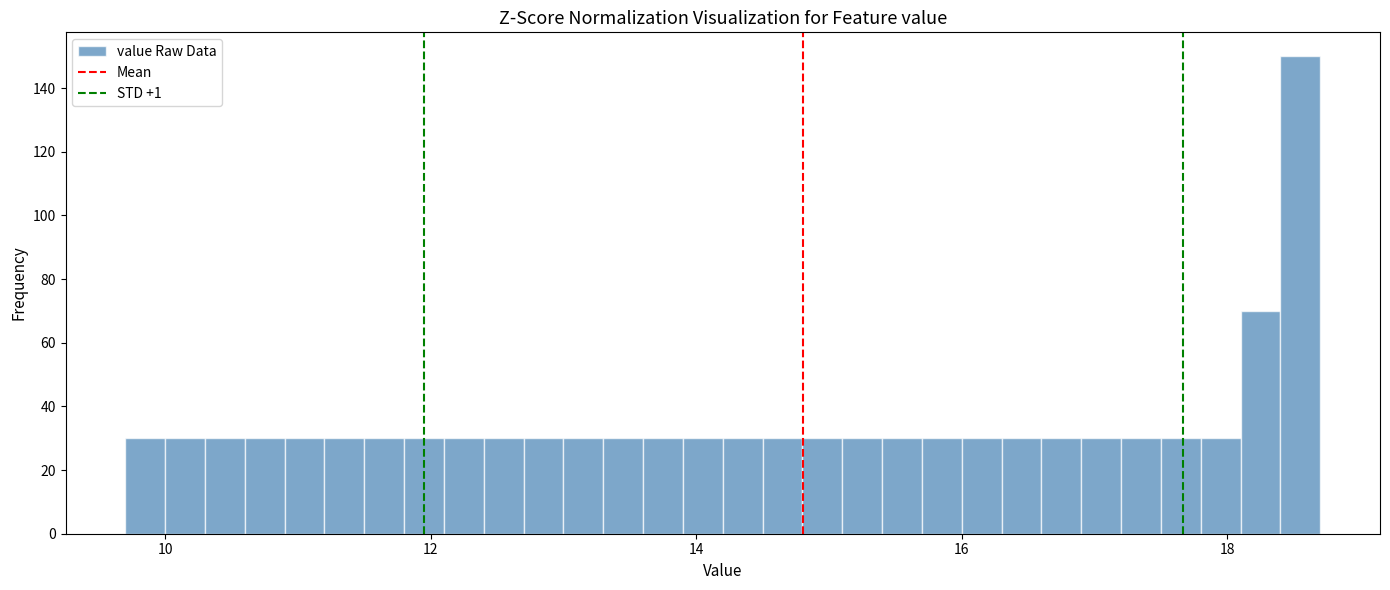

Read against the x-axis, roughly where is the centre of the tallest bar?

18.6